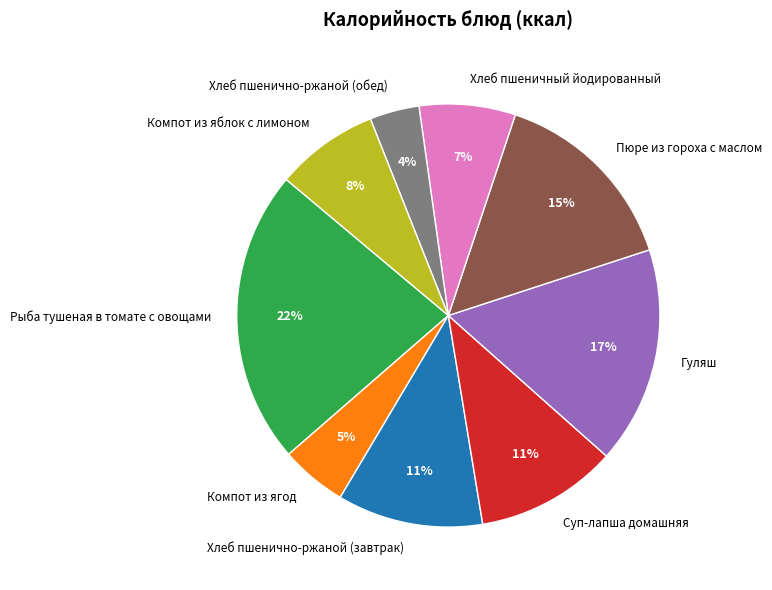

Which has a higher value, Пюре из гороха с маслом or Гуляш?

Гуляш